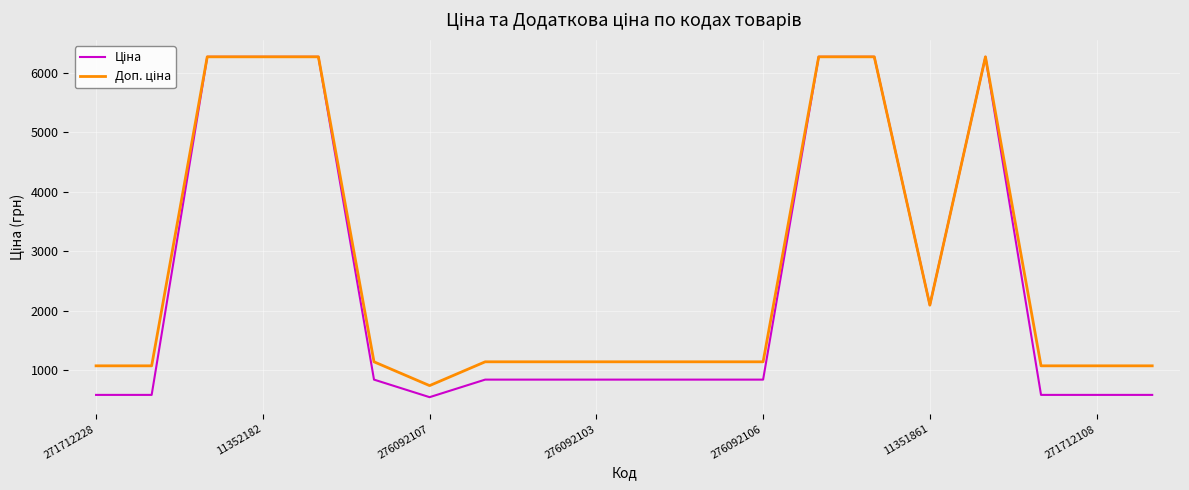

What is the greatest value displayed?

6266.7